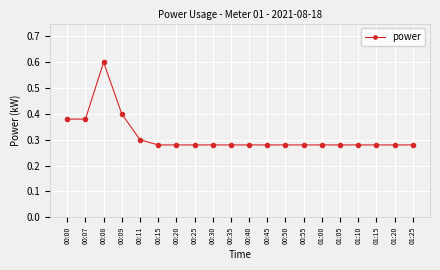

What is the sum of all values?

6.3